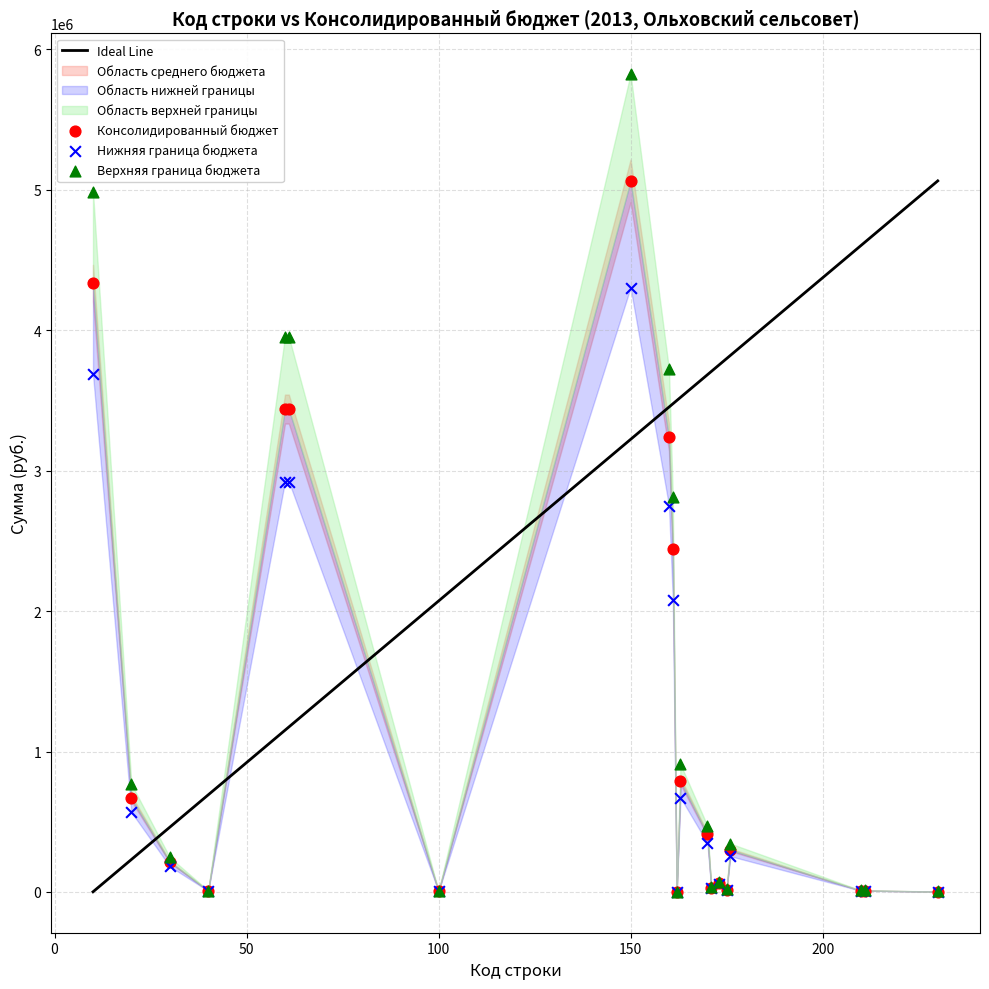

In the Нижняя граница бюджета series, what Y value is closest to 2152606?

2078491.0